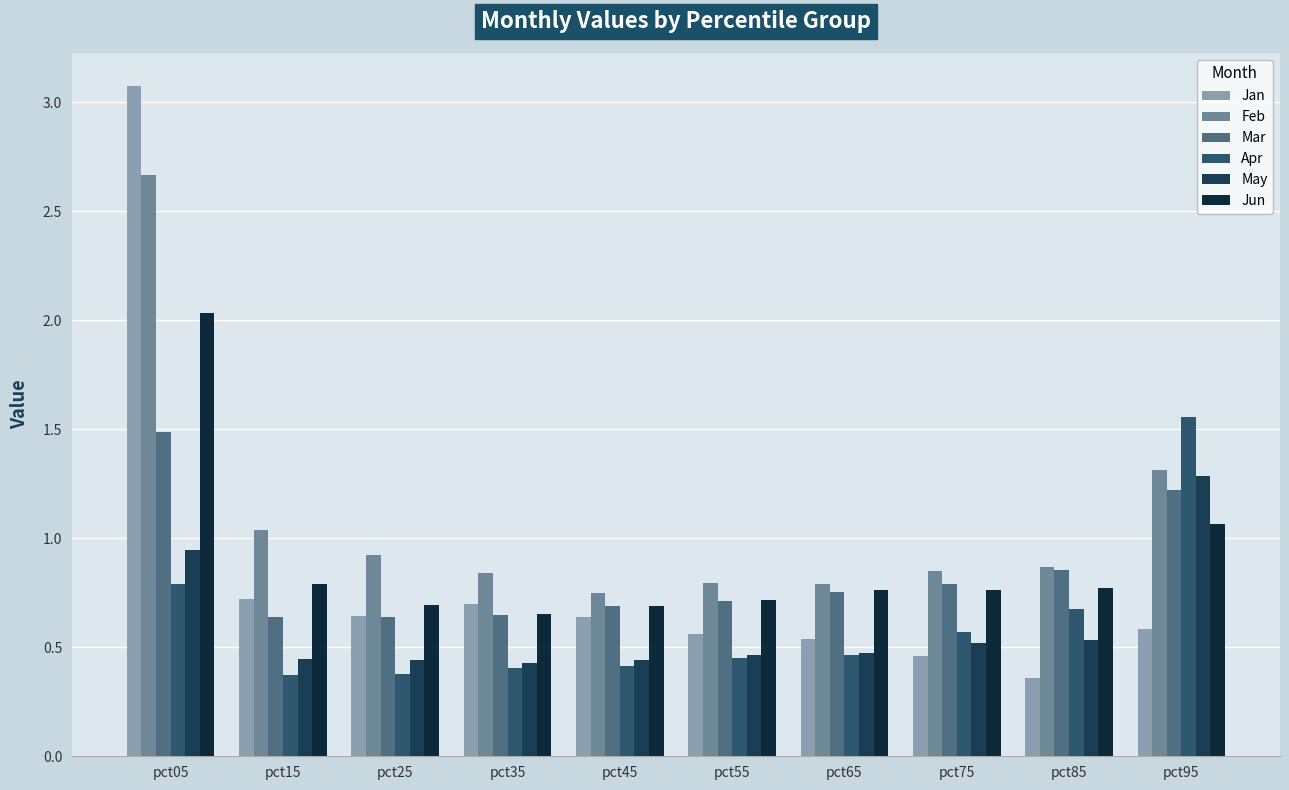

List the labels in order of Apr value, smallest first.

pct15, pct25, pct35, pct45, pct55, pct65, pct75, pct85, pct05, pct95